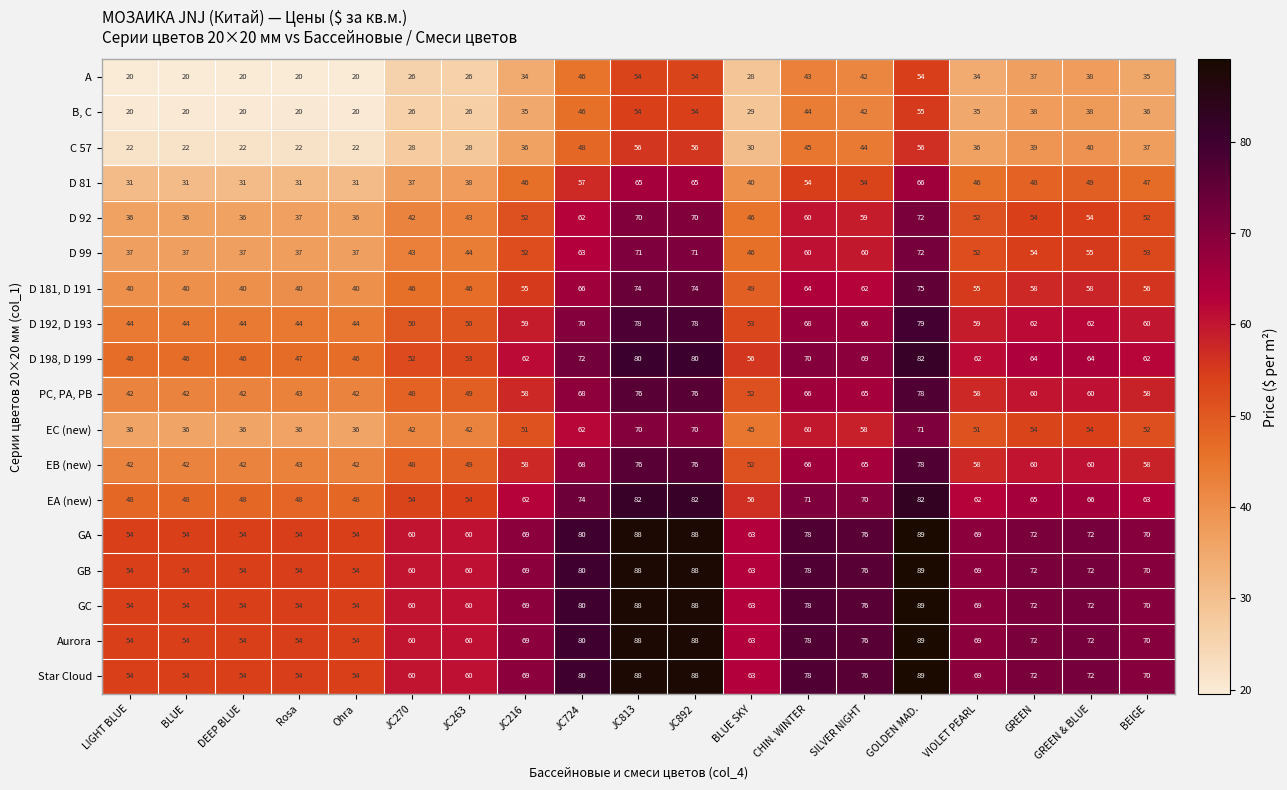

True or false: GA has a value of 54 at LIGHT BLUE.

True